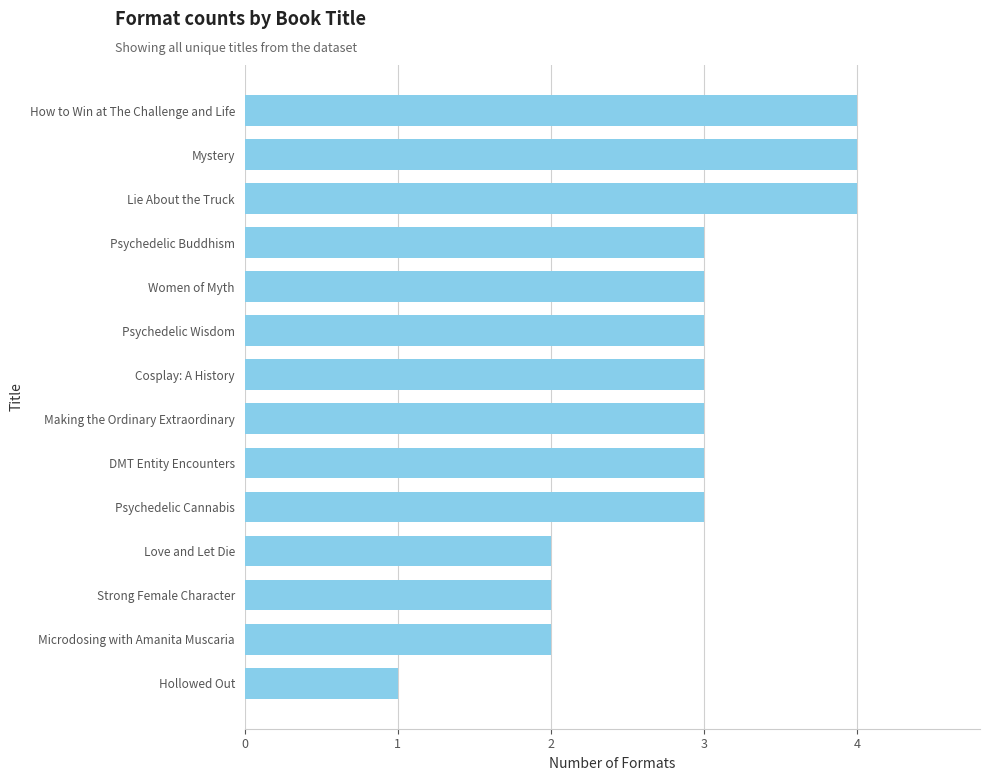

What is the smallest value displayed?

1